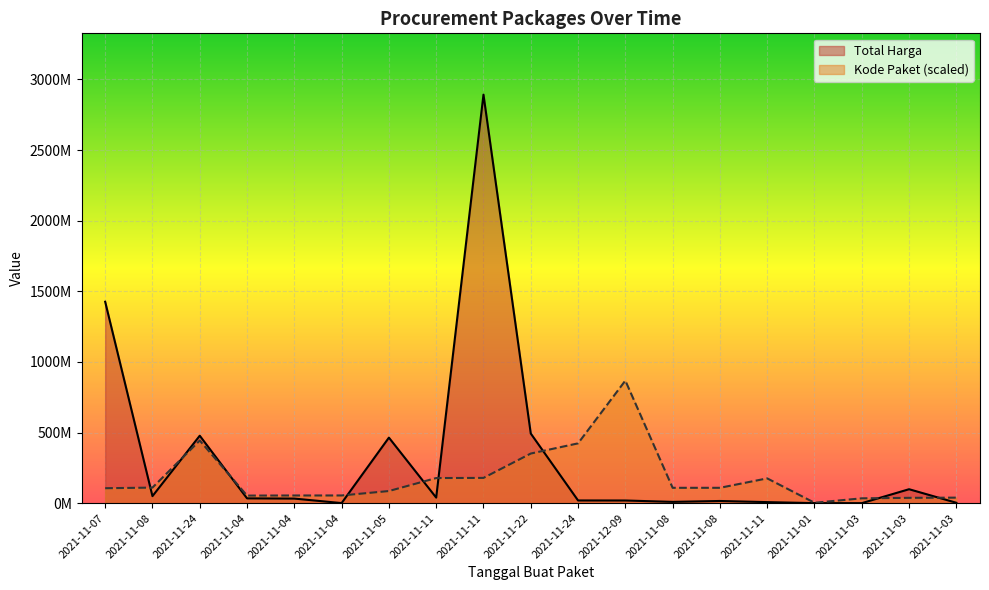

At which category is the sum across all series the highest?

2021-11-11